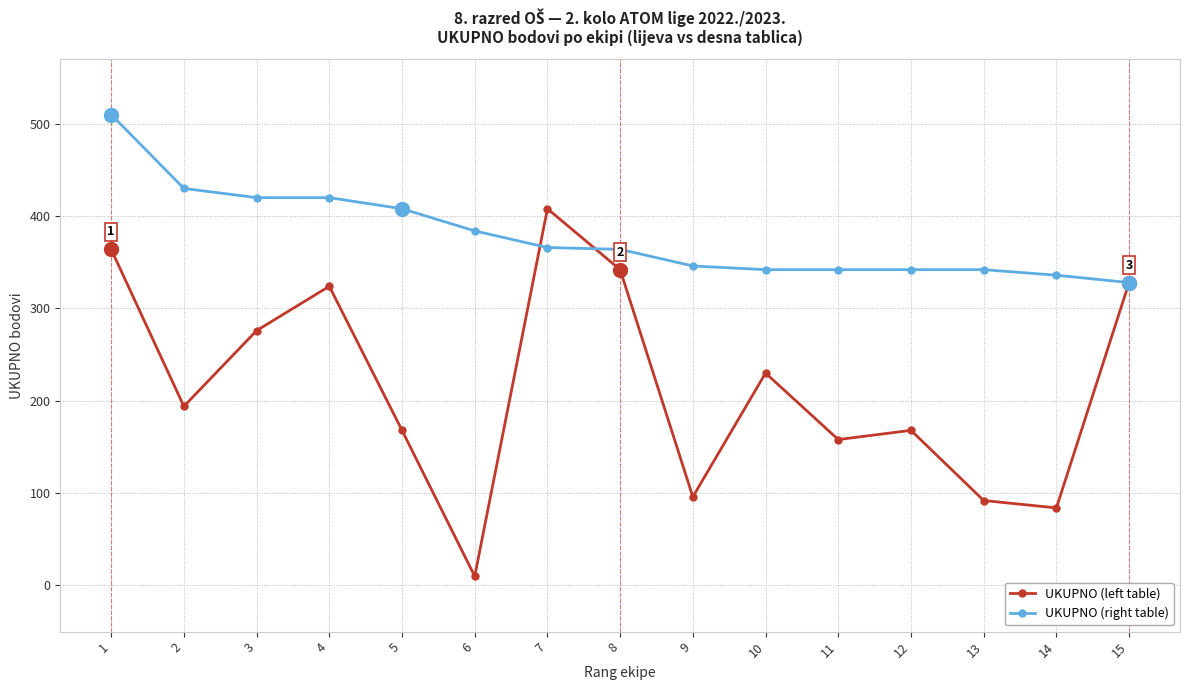

What is the difference between the maximum and minimum values in the UKUPNO (left table) series?

398